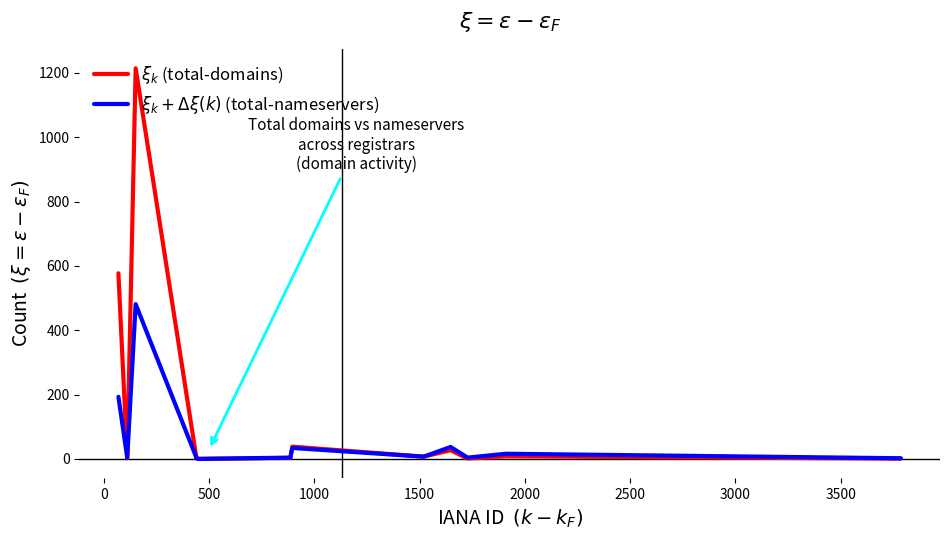

Does the chart have visible grid lines?

No